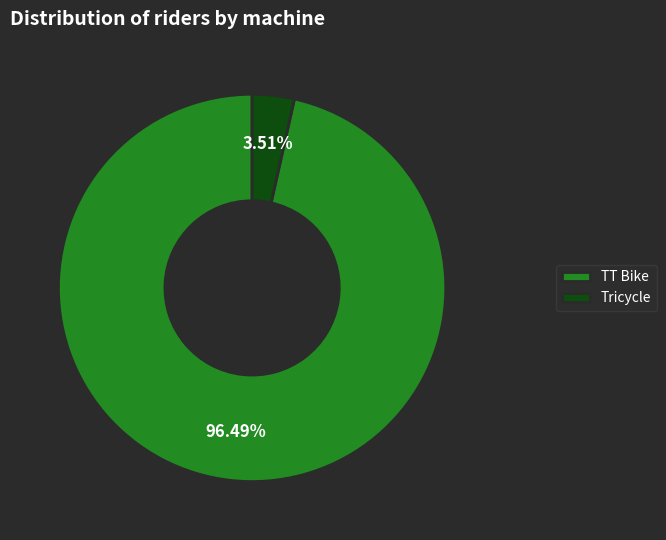

To the nearest percent, what is the combined percentage of TT Bike and Tricycle?

100%